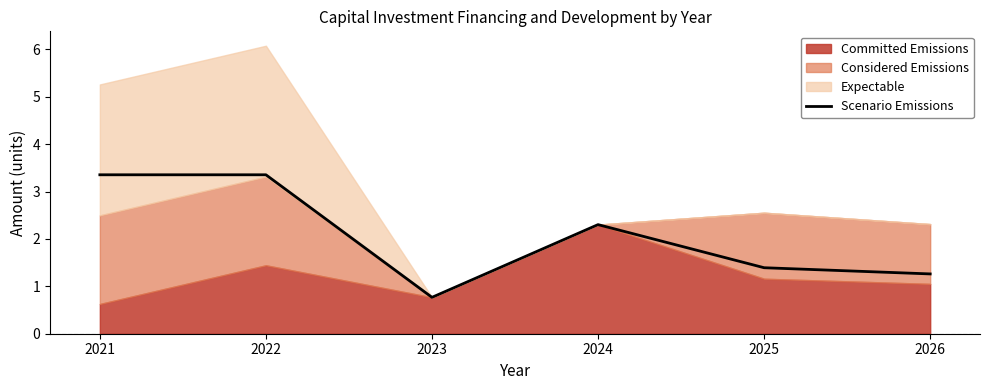

Between 2022 and 2024, which is larger?

2022